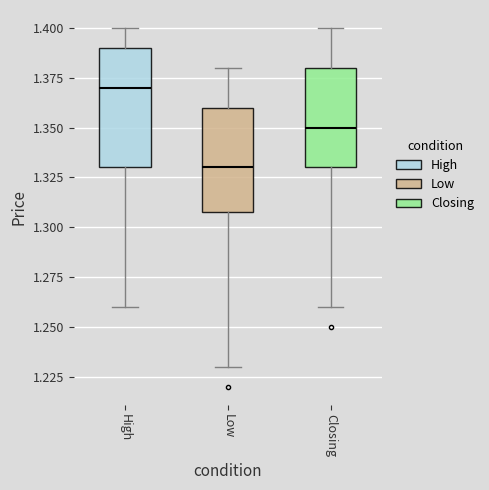

Reading left to right, transcribe this box plot: for each box, give where its median line is, the range the box spans, and where its two whiskers end, as read against the y-axis. The values are not printed on the chart, so give them approximately, as read against the axis.

High: median 1.37, box 1.33 to 1.39, whiskers 1.26 to 1.40
Low: median 1.33, box 1.31 to 1.36, whiskers 1.23 to 1.38
Closing: median 1.35, box 1.33 to 1.38, whiskers 1.26 to 1.40